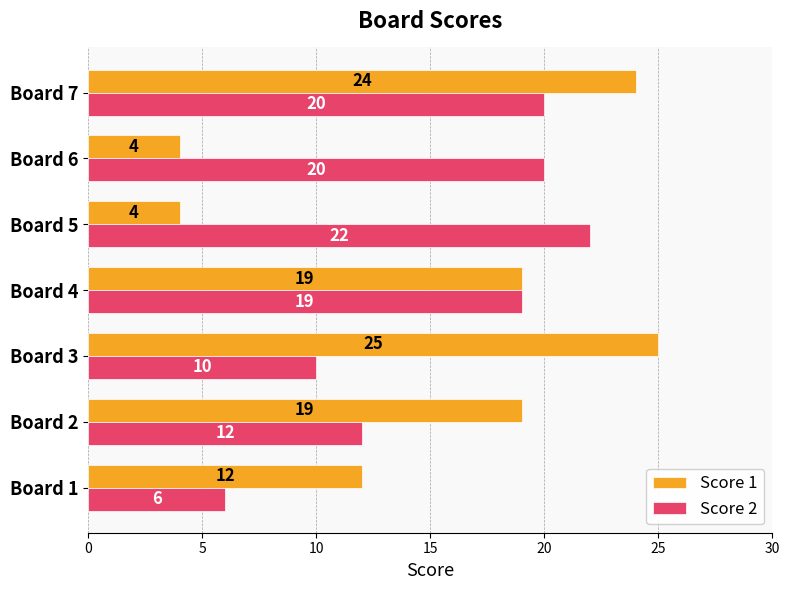

Which category has the highest value across all series?

Board 3